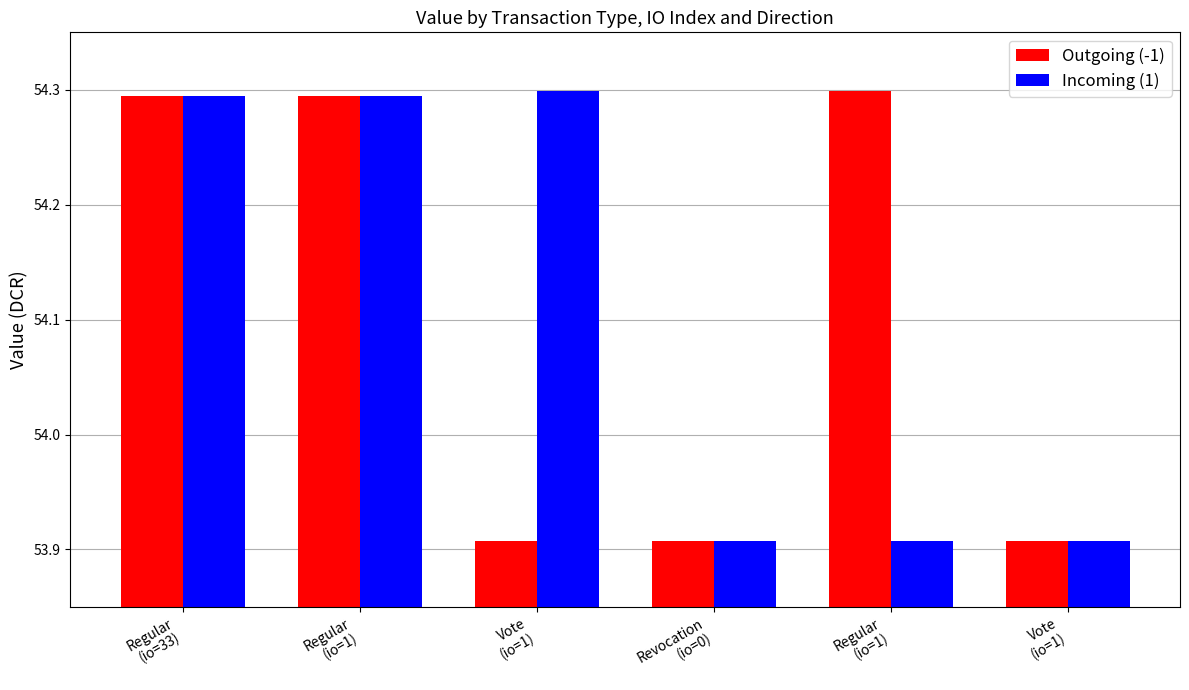

Reading right to left, extract all data points from this chart.

Outgoing (-1): 53.9	54.3	53.9	53.9	54.3	54.3
Incoming (1): 53.9	53.9	53.9	54.3	54.3	54.3